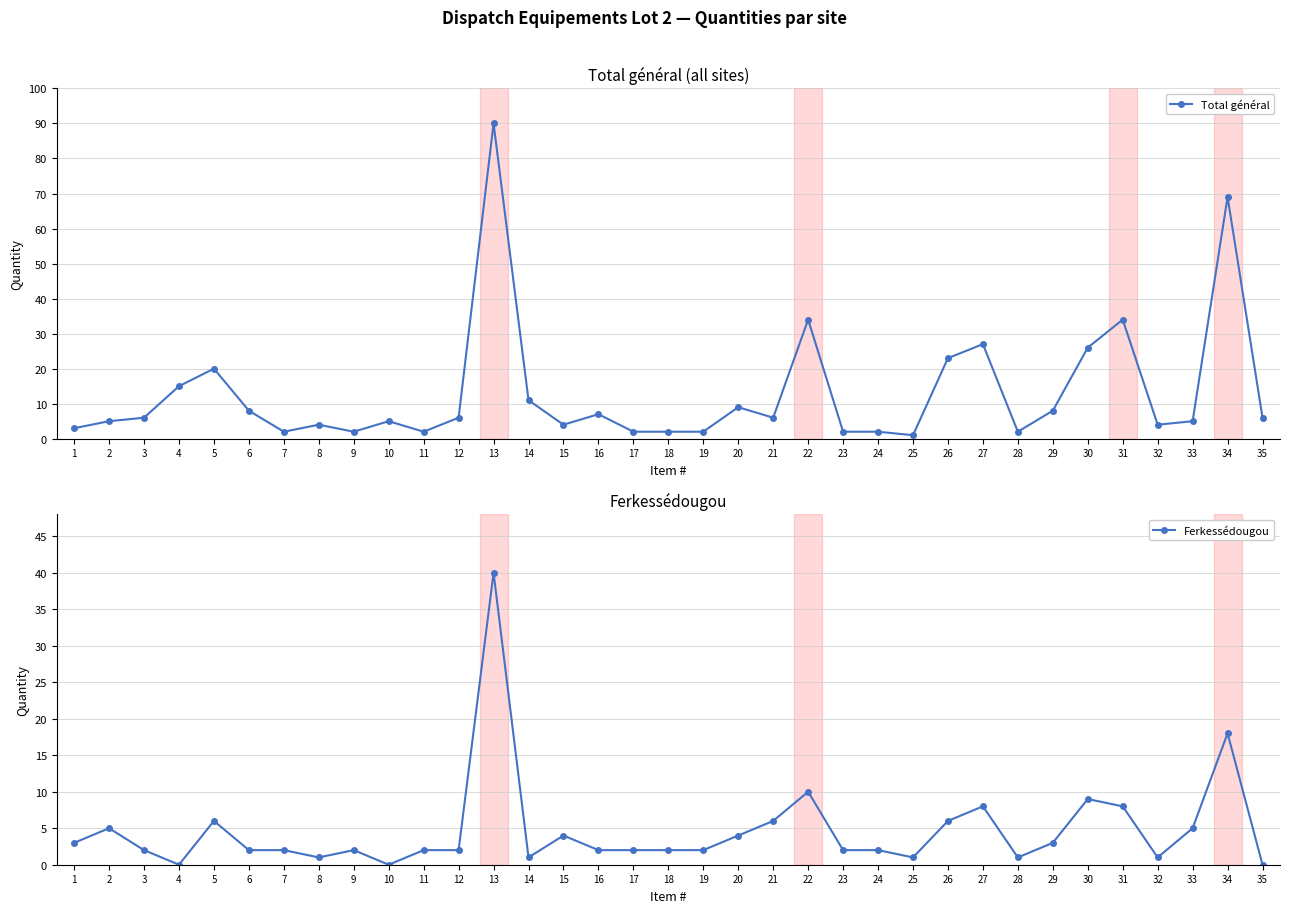

Is it true that Ferkessédougou equals 2 at 9?

True